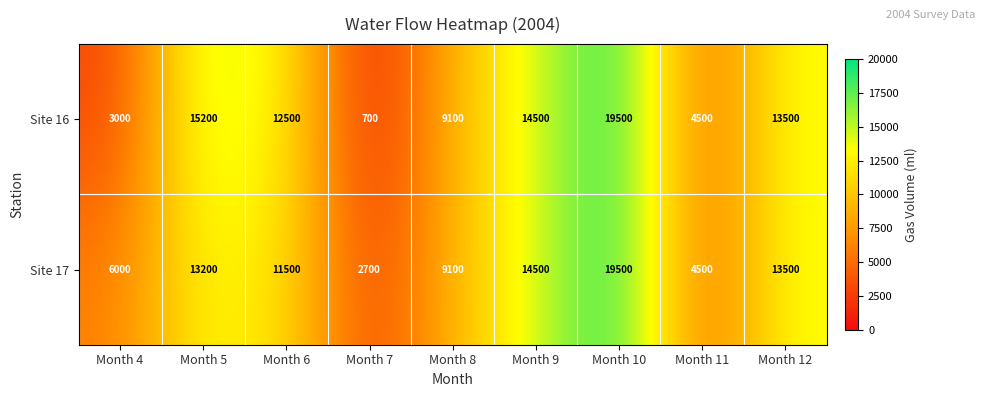

Reading left to right, extract all data points from this chart.

Site 16: 3000	15200	12500	700	9100	14500	19500	4500	13500
Site 17: 6000	13200	11500	2700	9100	14500	19500	4500	13500